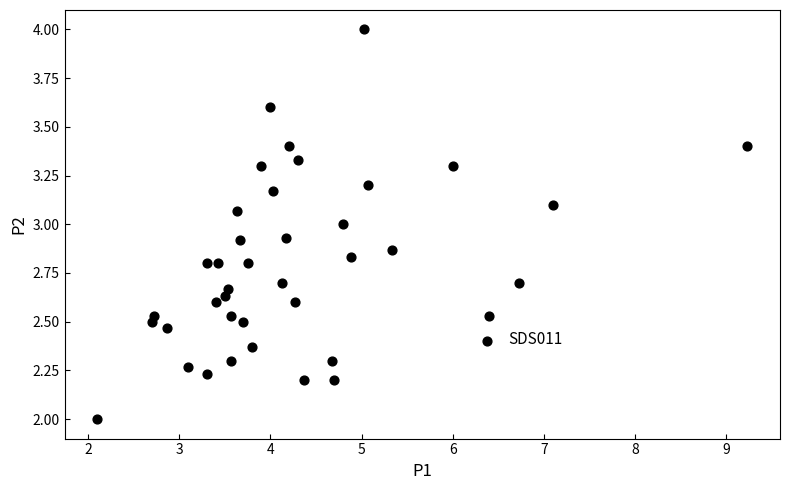

What is the range of Y values (max minus min)?

2.0